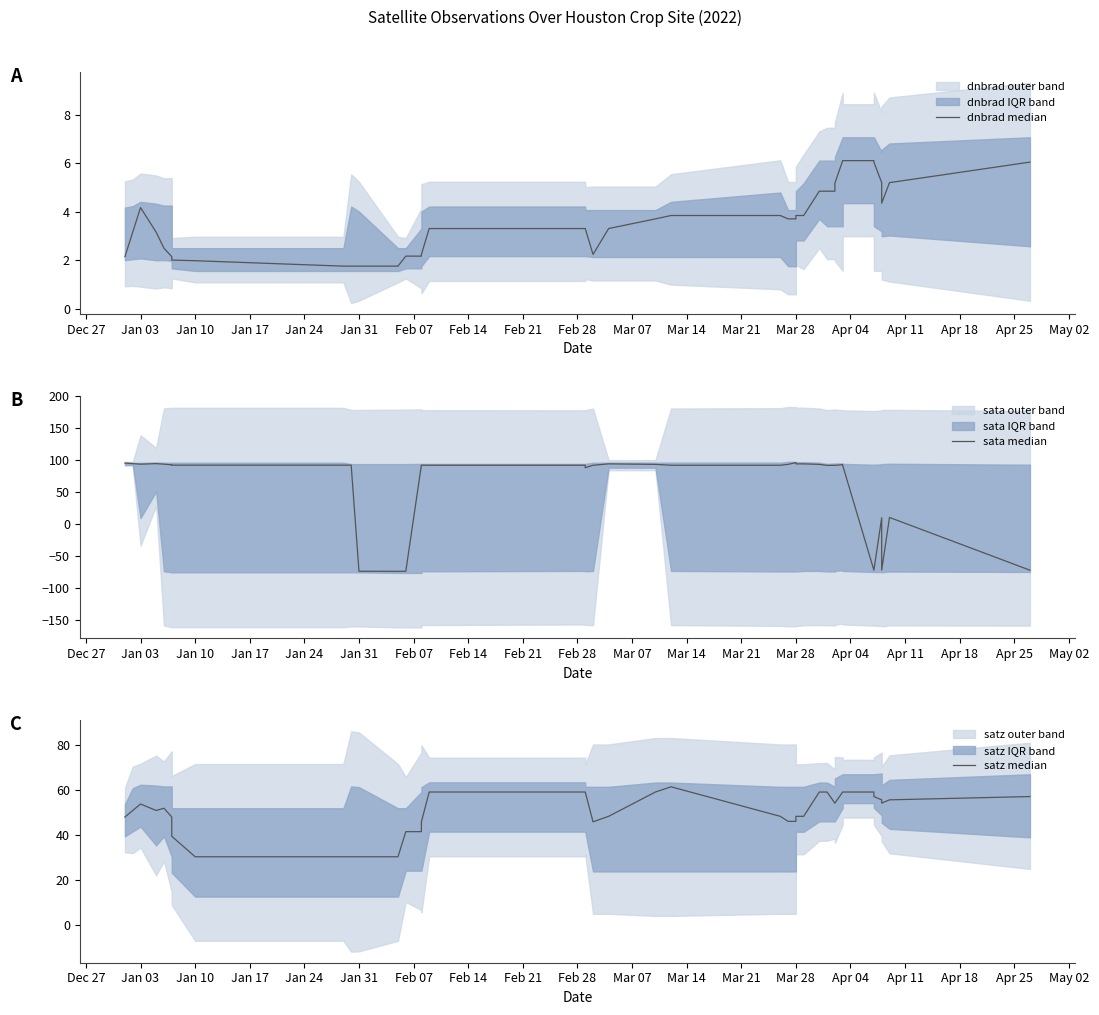

Reading left to right, what are all the values shown in this chart?

dnbrad median: 2.2	3.2	4.2	3.2	2.5	2.2	2.0	2.0	1.8	1.8	1.8	1.8	2.2	2.2	2.2	3.3	3.3	3.3	3.3	2.2	3.3	3.7	3.8	3.8	3.7	3.7	3.8	3.8	4.8	4.8	4.8	5.2	6.1	6.1	6.1	6.0	5.2	4.4	5.2	6.0
sata median: 95.6	94.8	93.9	94.8	93.9	92.9	92.4	92.4	92.4	92.4	-73.2	-73.3	-73.3	92.4	92.4	92.3	92.3	92.3	88.4	92.3	94.4	93.6	92.3	92.3	93.6	96.3	94.4	94.4	93.6	92.1	92.1	92.1	93.1	92.1	-71.5	-71.5	10.3	-71.5	10.8	-71.5
satz median: 47.9	50.8	53.7	50.8	51.8	47.9	39.4	30.3	30.3	30.3	30.3	30.3	41.4	41.4	45.8	59.0	59.0	59.0	59.0	45.8	48.2	59.0	61.3	48.2	46.0	46.0	48.2	48.2	59.0	59.0	54.1	54.1	59.0	59.0	59.0	57.0	55.5	54.1	55.5	57.0